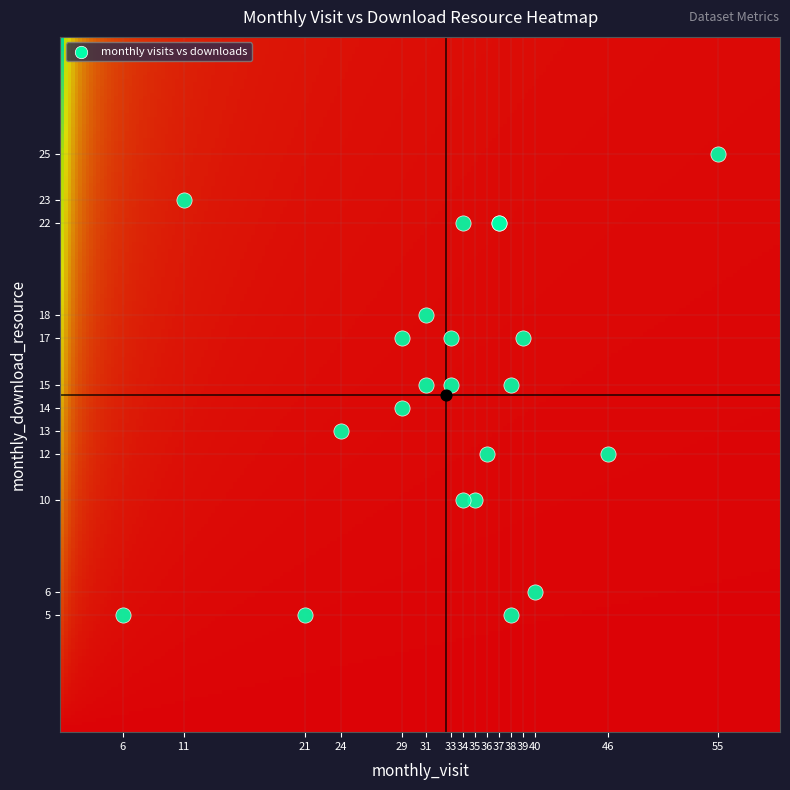

The value of 2024-03 at monthly_download_resource is 11. True or false?

False